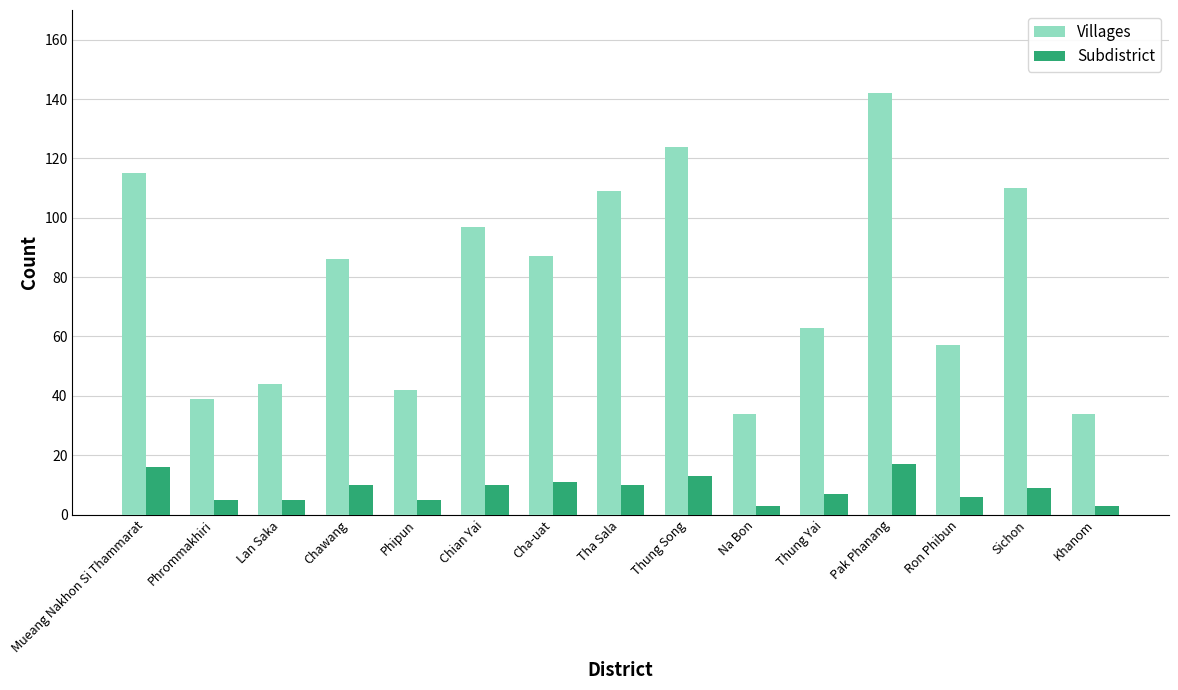

What is the value of the Subdistrict bar at the 12th from the left?

17